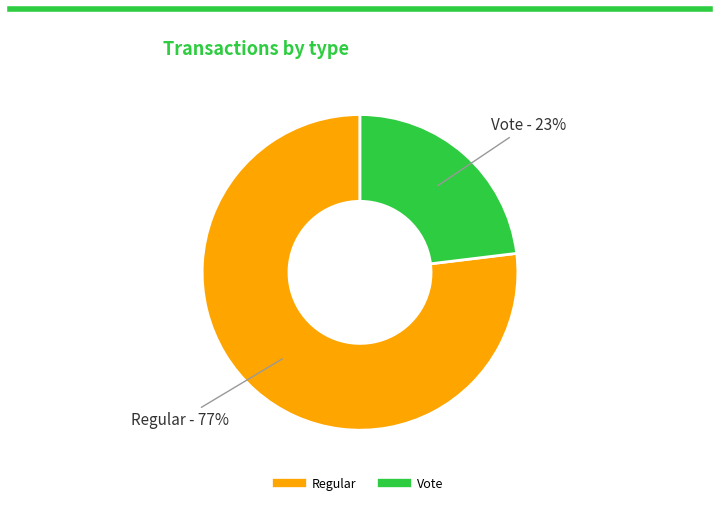

Is the sum of Regular and Vote greater than half?

Yes